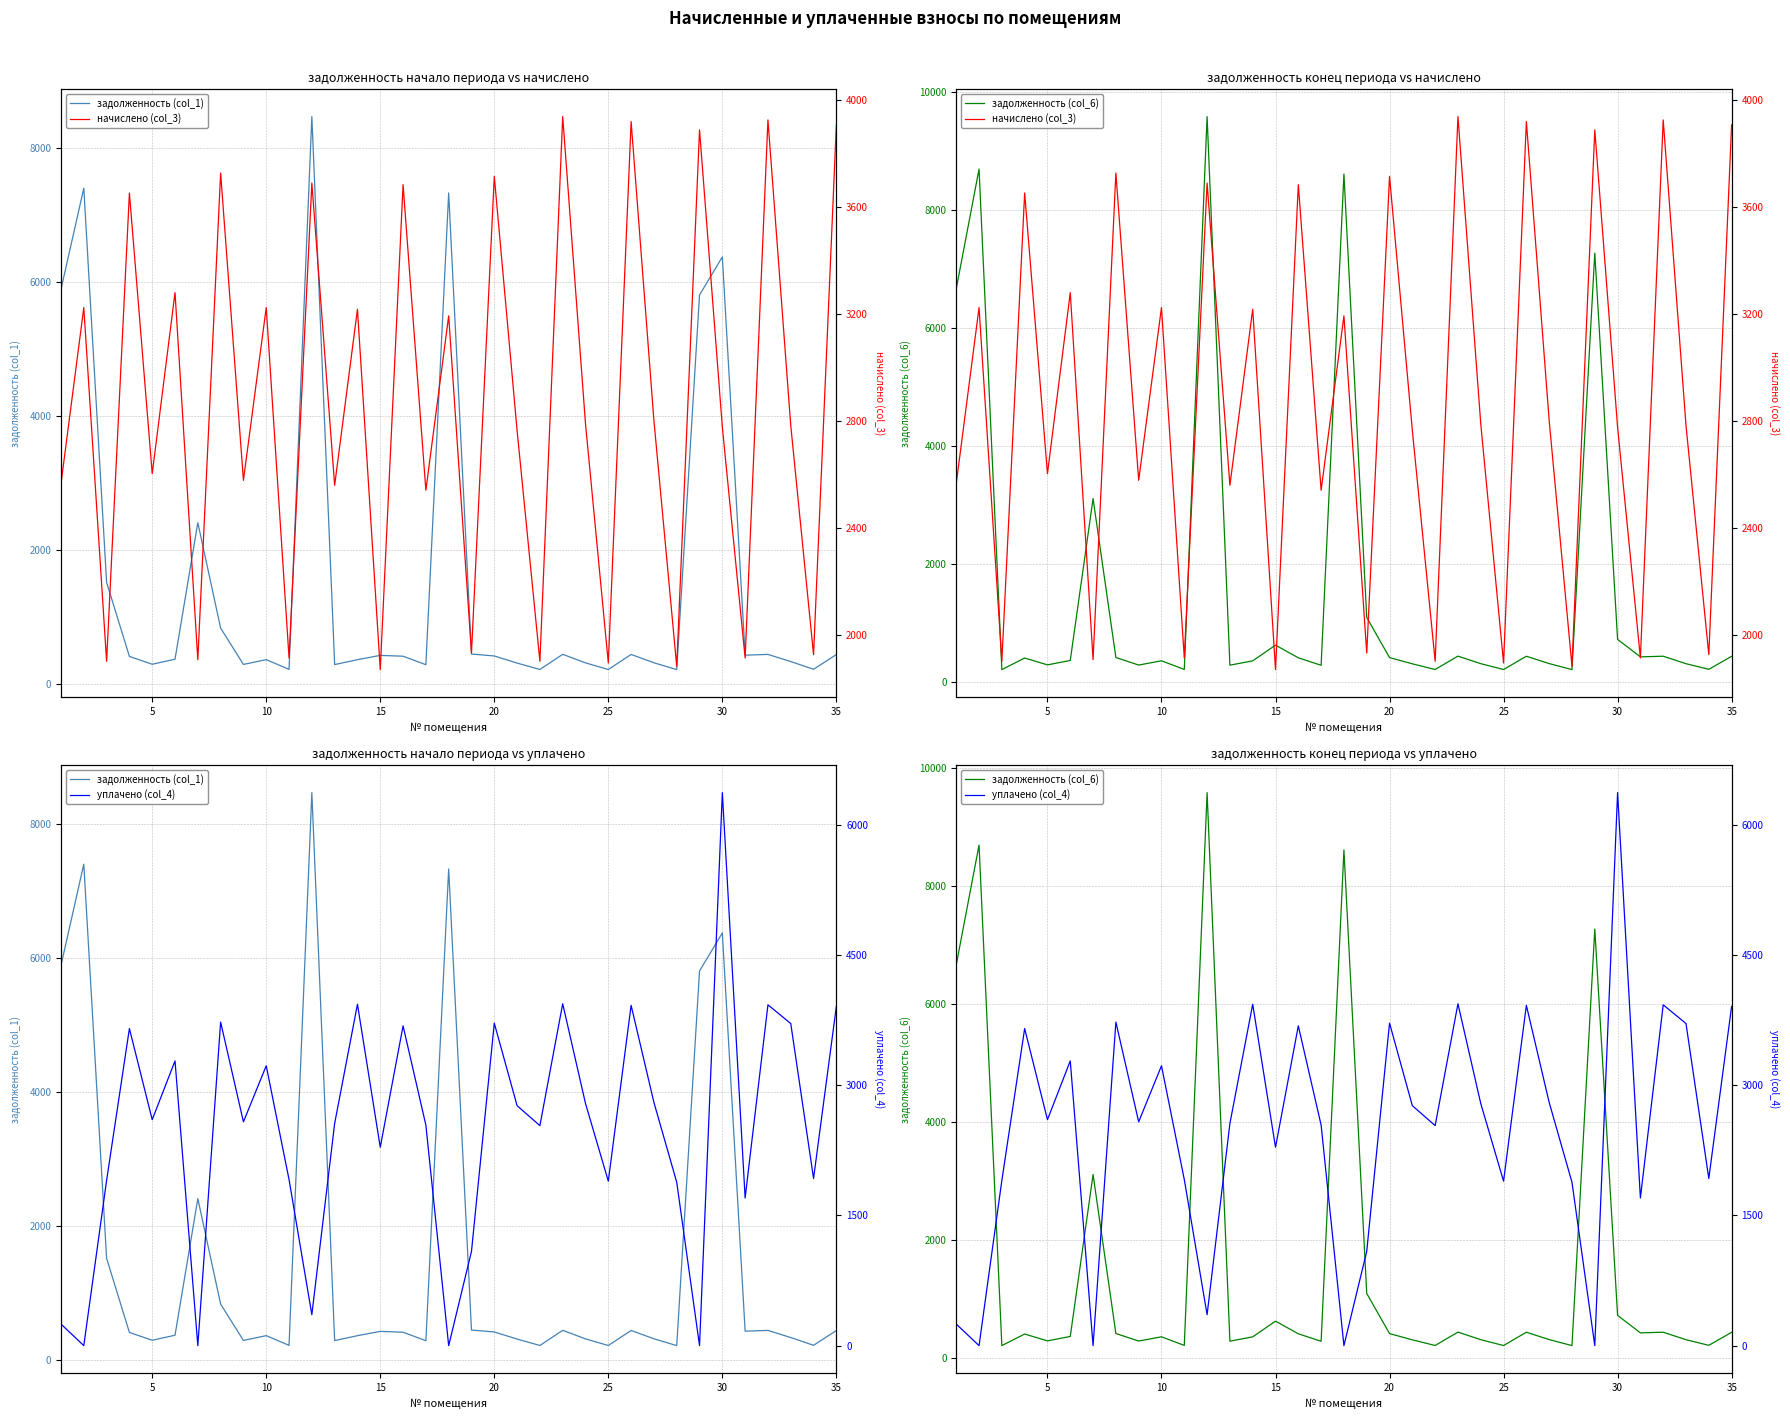

List the series in order of their peak value, highest first.

задолженность (col_6), задолженность (col_1), уплачено (col_4), начислено (col_3)